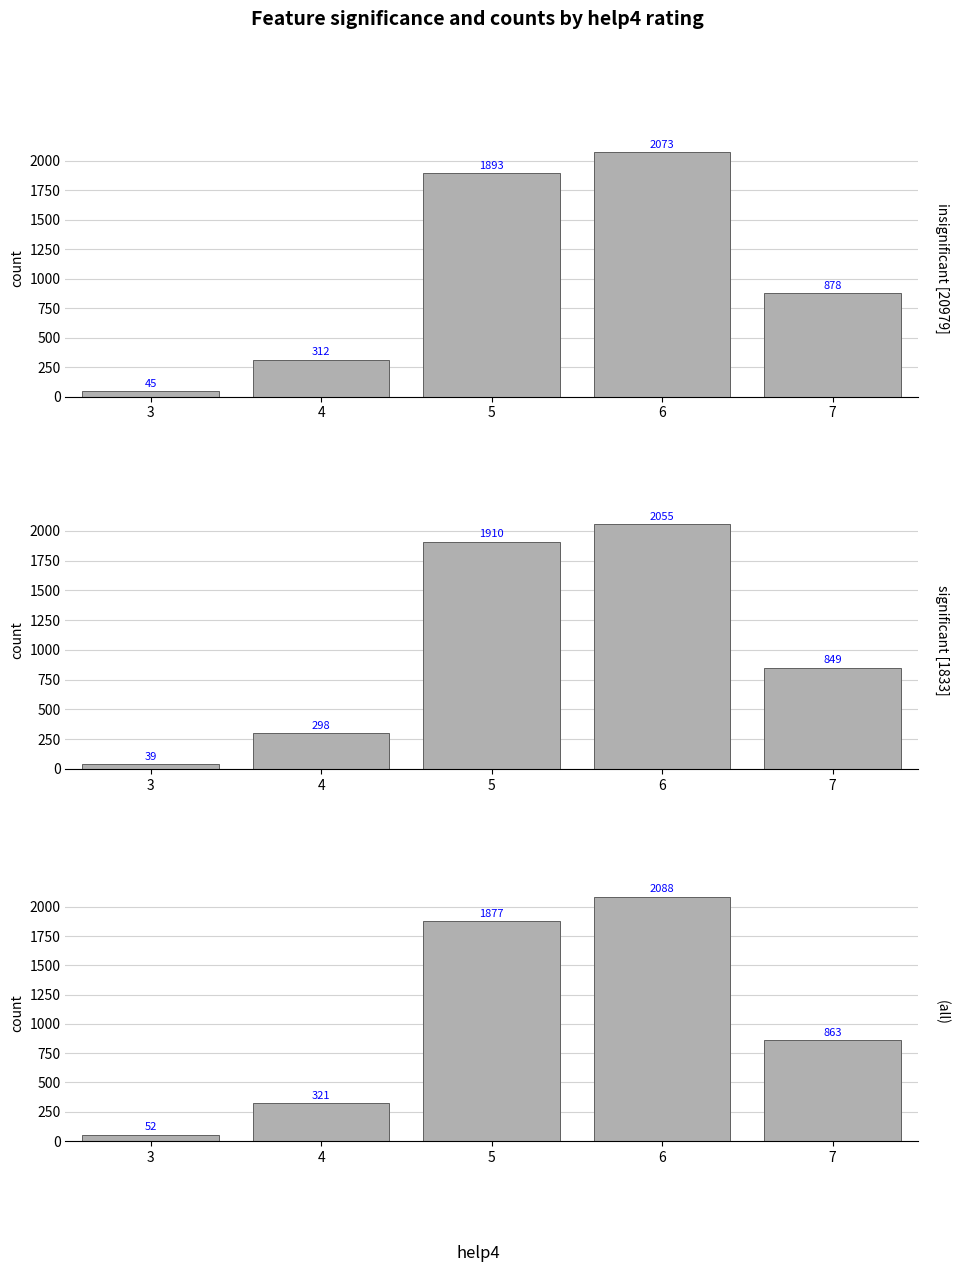

What is the difference between the highest and lowest values at 7?

29